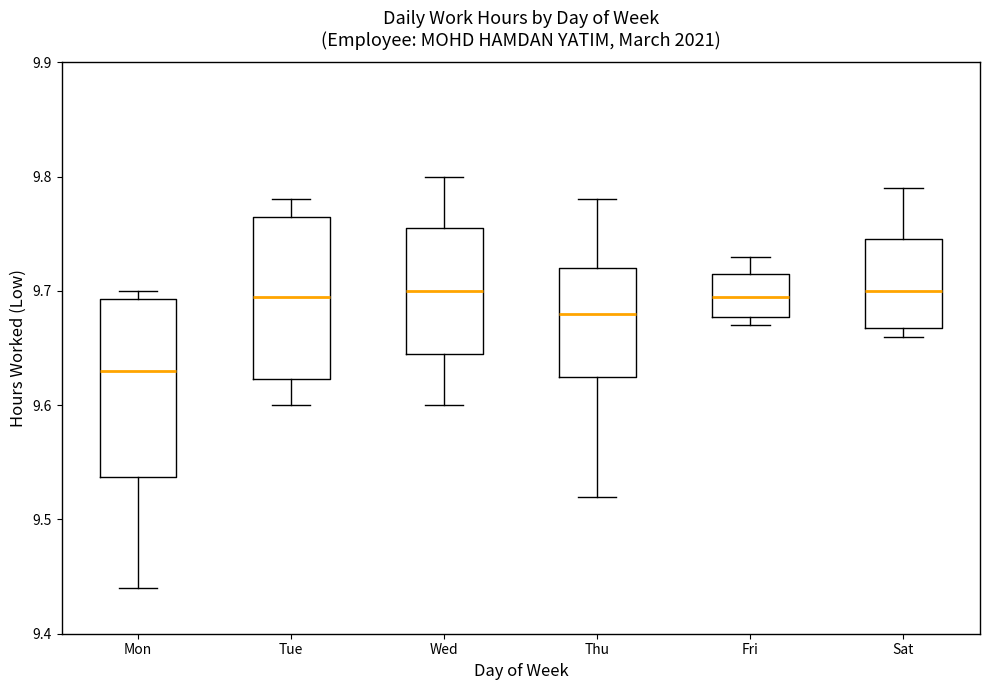

Reading left to right, transcribe this box plot: for each box, give where its median line is, the range the box spans, and where its two whiskers end, as read against the y-axis. The values are not printed on the chart, so give them approximately, as read against the axis.

Mon: median 9.63, box 9.54 to 9.69, whiskers 9.44 to 9.70
Tue: median 9.70, box 9.62 to 9.77, whiskers 9.60 to 9.78
Wed: median 9.70, box 9.65 to 9.76, whiskers 9.60 to 9.80
Thu: median 9.68, box 9.63 to 9.72, whiskers 9.52 to 9.78
Fri: median 9.70, box 9.68 to 9.72, whiskers 9.67 to 9.73
Sat: median 9.70, box 9.67 to 9.75, whiskers 9.66 to 9.79